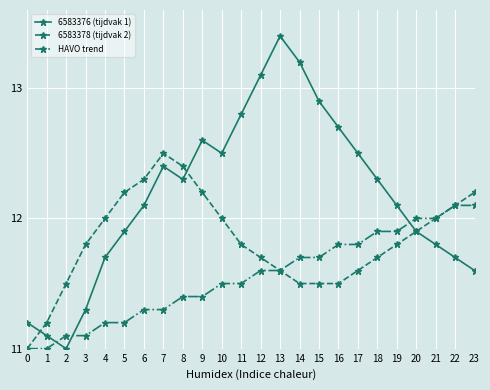

List the series in order of their overall mean, lowest first.

HAVO trend, 6583378 (tijdvak 2), 6583376 (tijdvak 1)